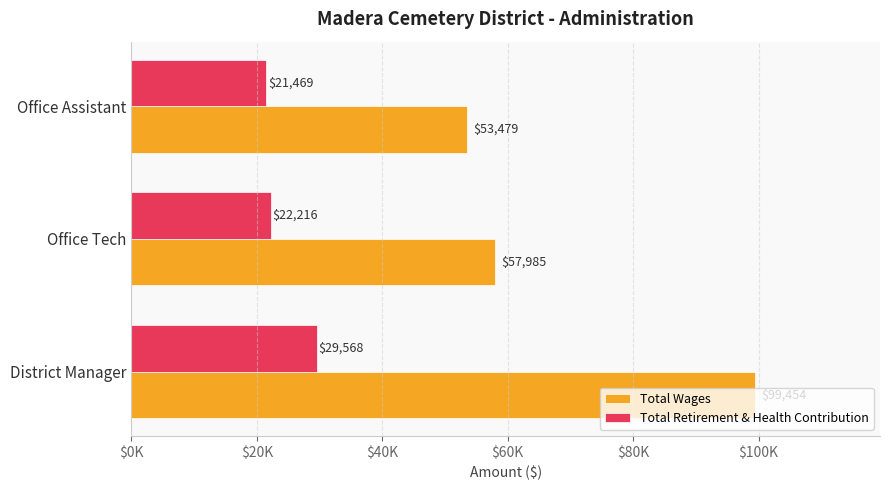

What are all the series names shown in the legend?

Total Wages, Total Retirement & Health Contribution